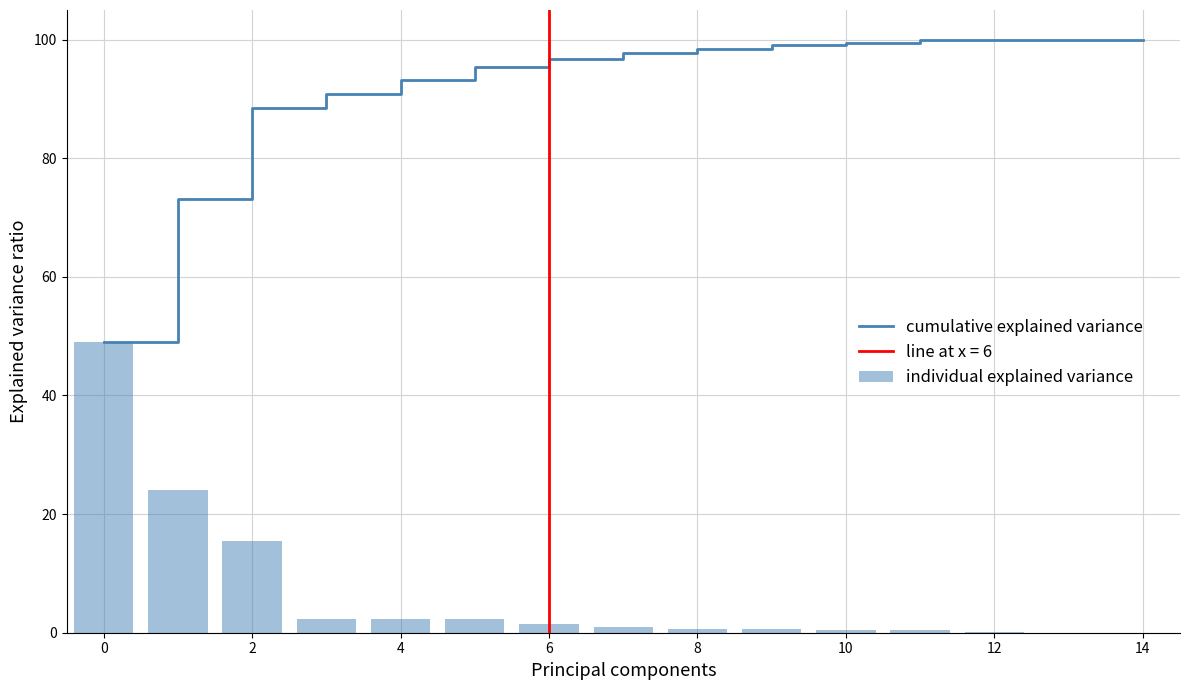

How many series are shown in this chart?

2